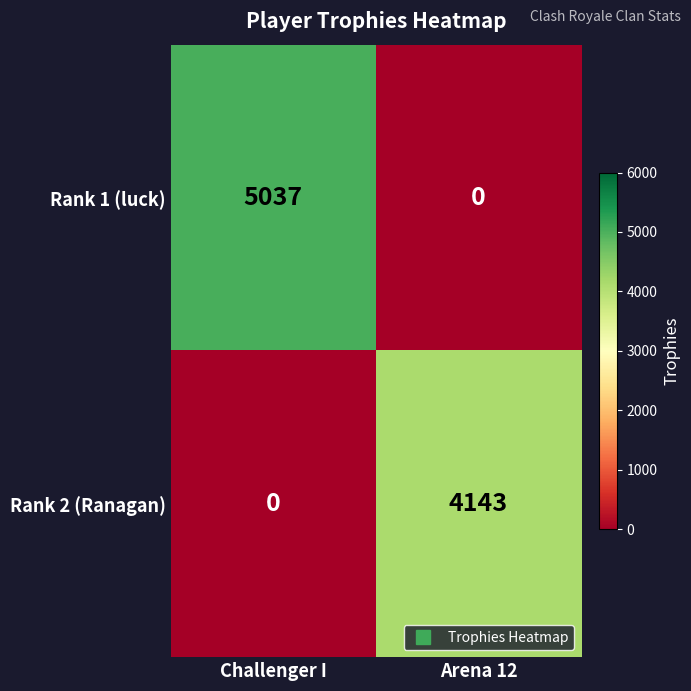

Count the number of data series in this chart.

2